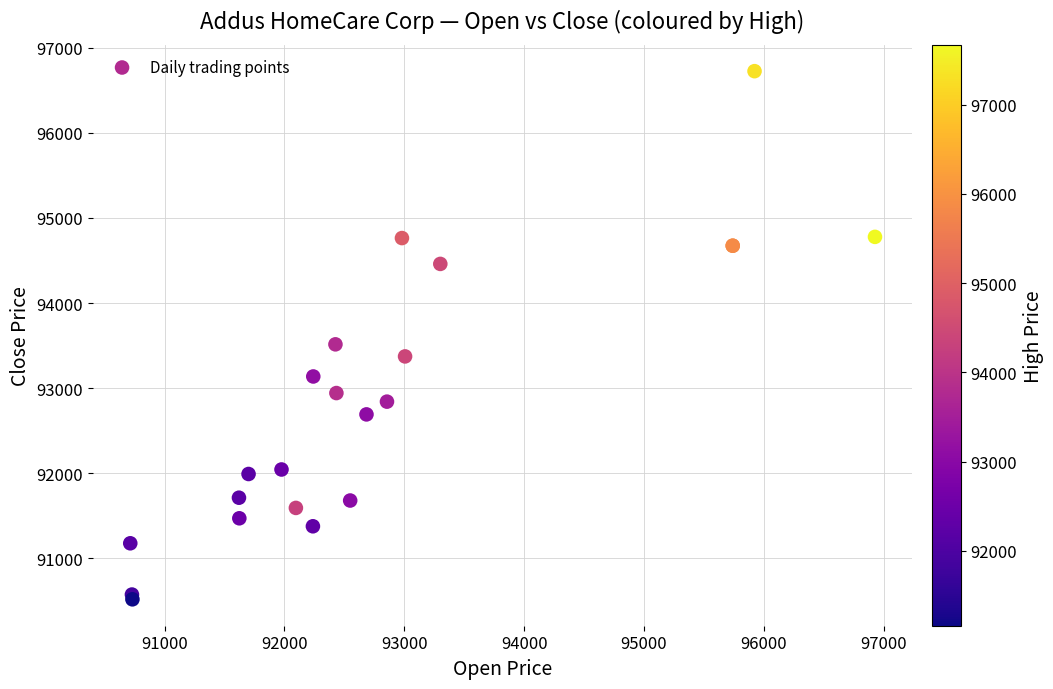

What Y value in the scatter plot is closest to 93621?

93514